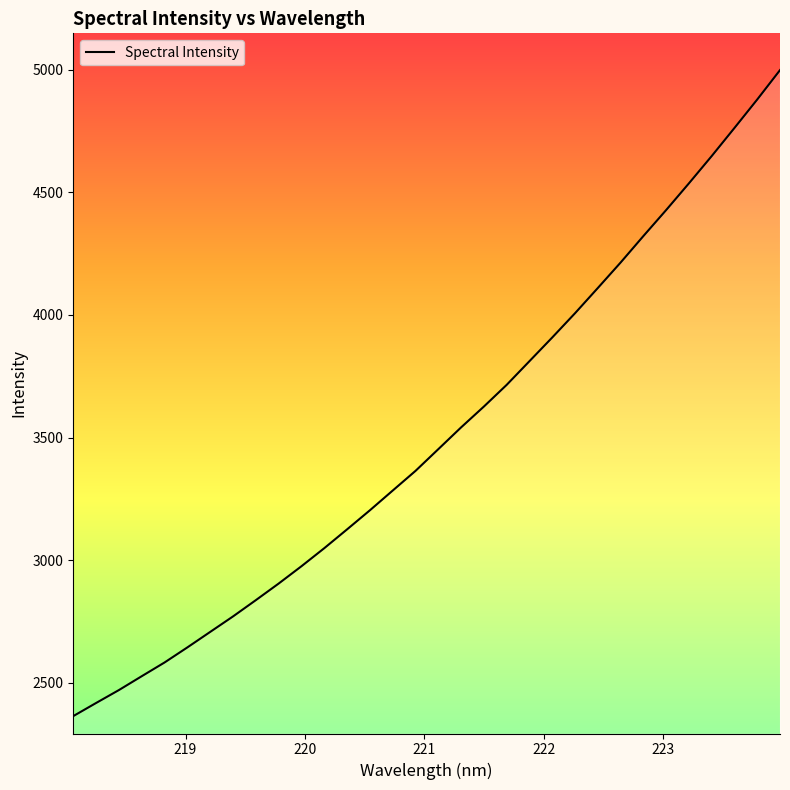

What is the greatest value displayed?

4998.0